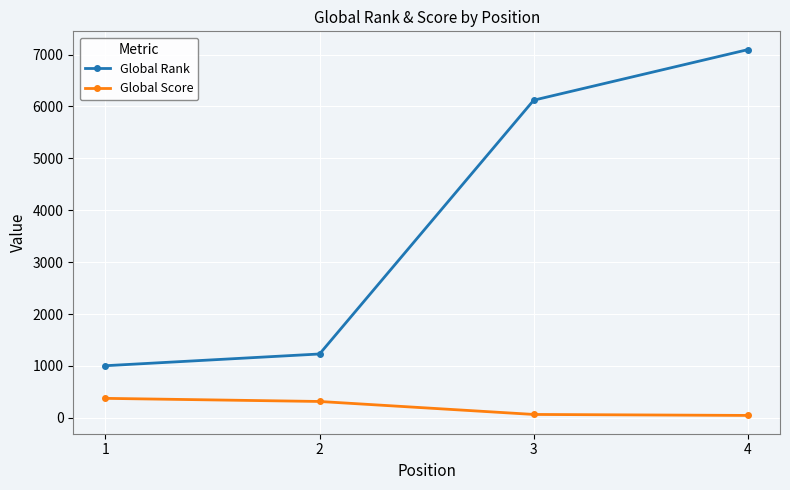

What is the value of the Global Rank point at the 4th from the left?

7094